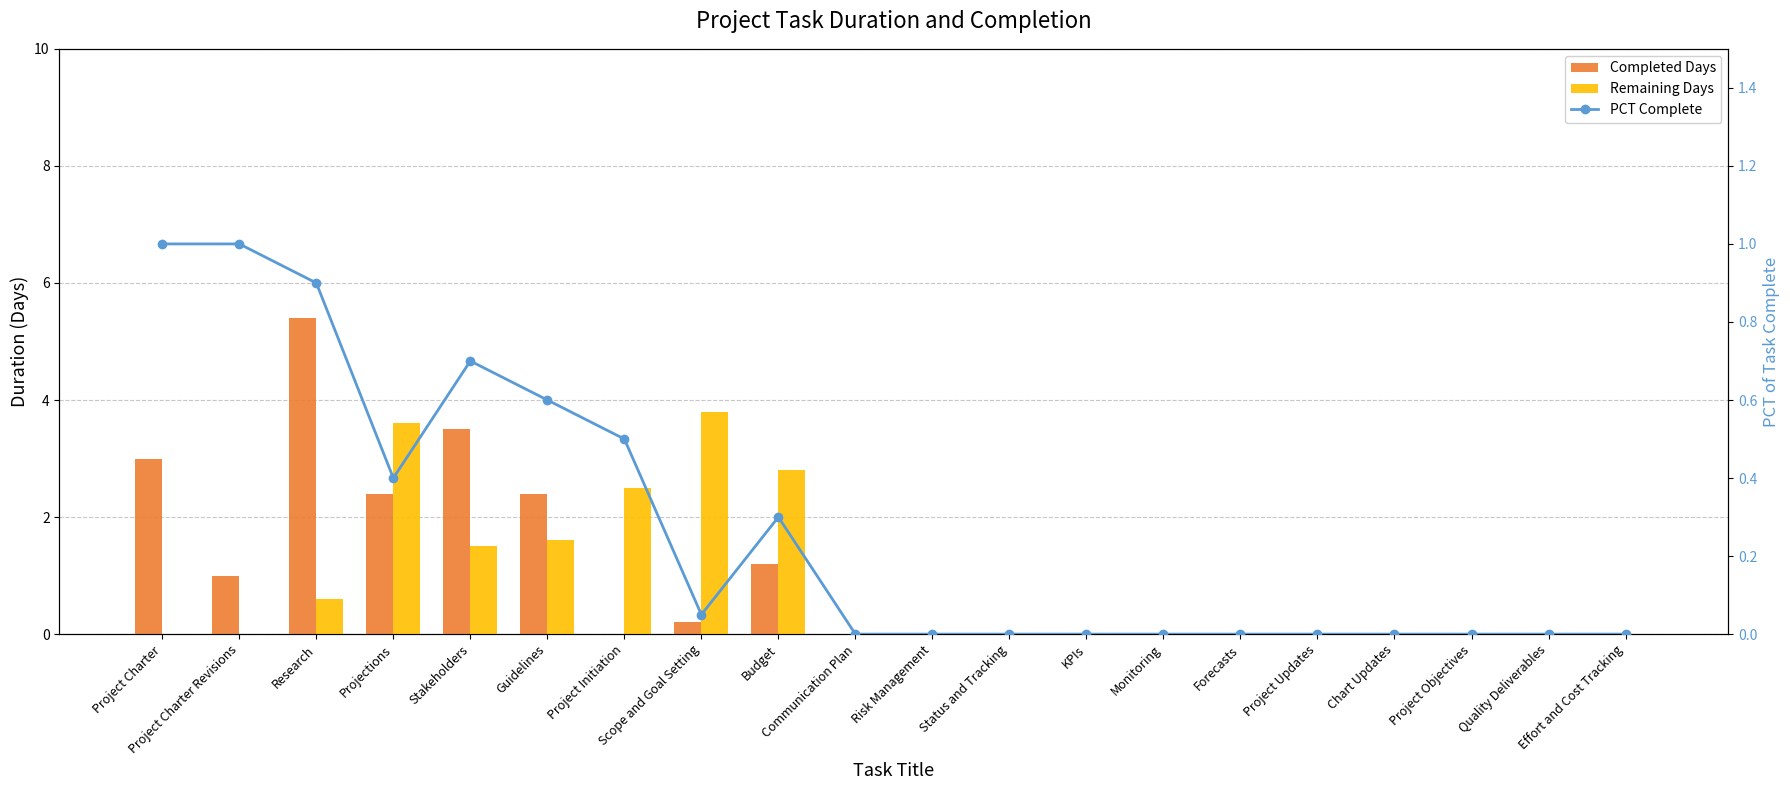

What is the sum of the PCT Complete values at Project Charter and Stakeholders?

1.7